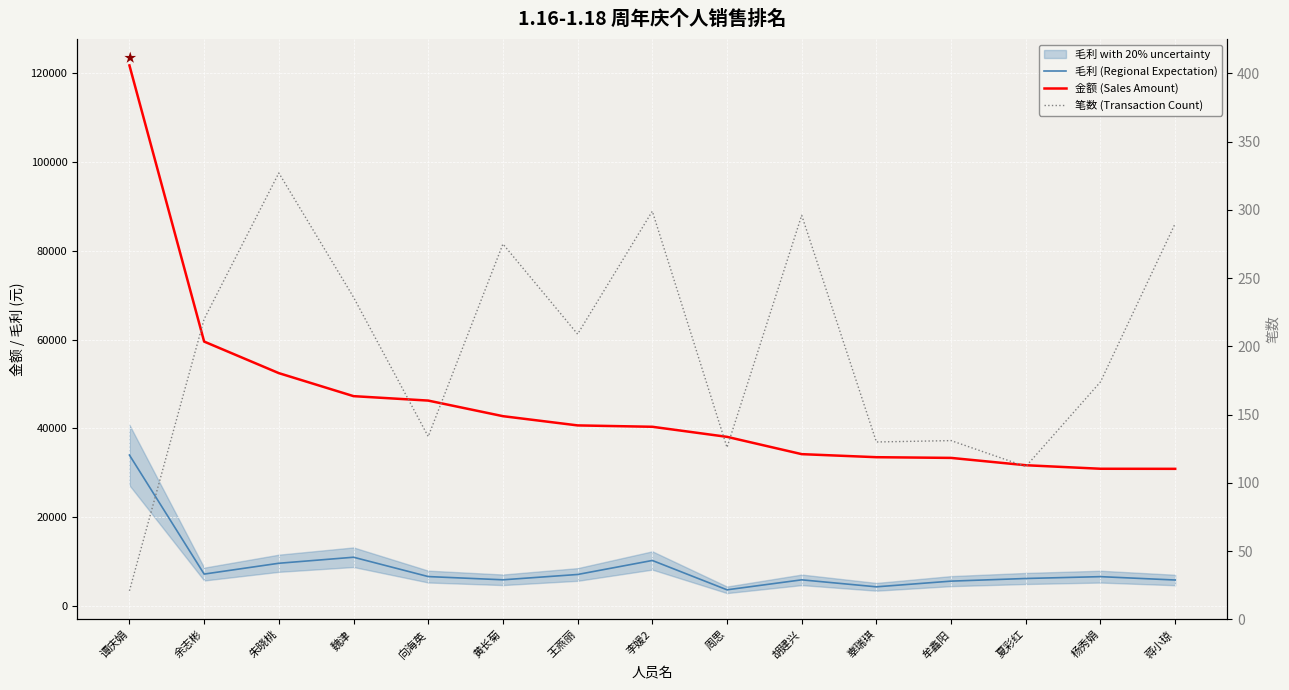

At which category is the sum across all series the highest?

谭庆娟